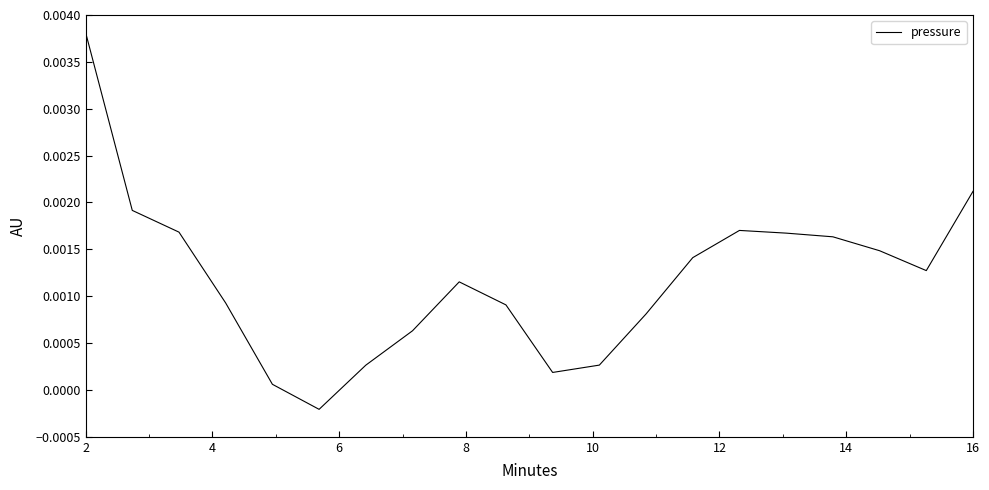

How many values are below 0?

1